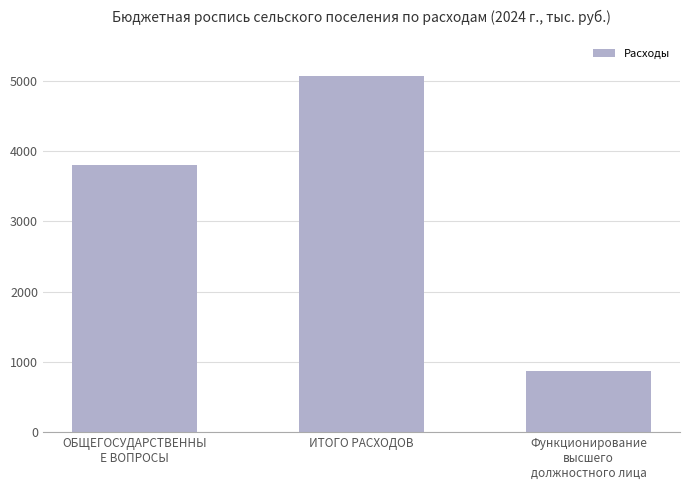

What is the change in value from ОБЩЕГОСУДАРСТВЕННЫ
Е ВОПРОСЫ to Функционирование
высшего
должностного лица?

-2941.8